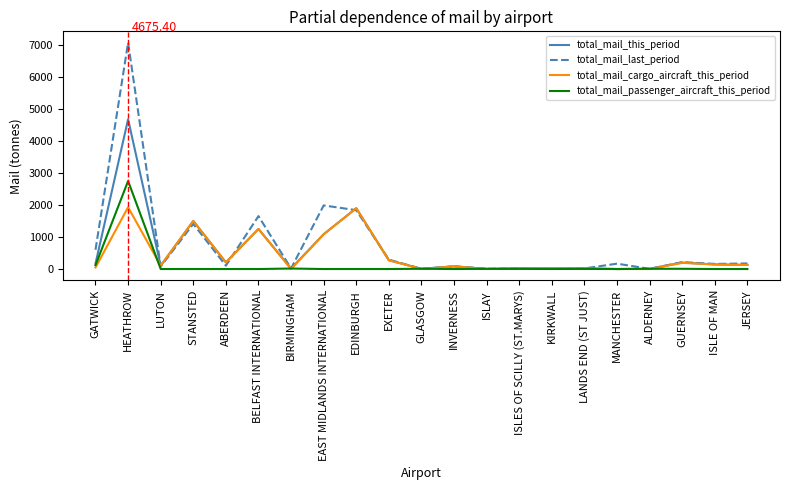

How many series are shown in this chart?

4